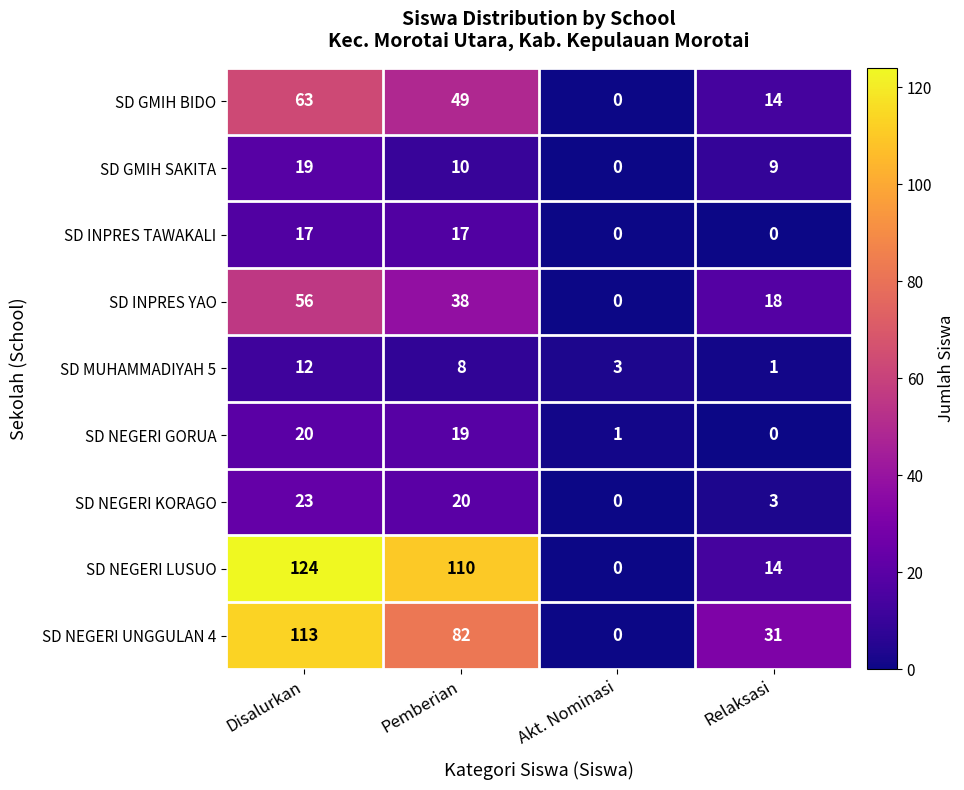

Which series has the largest total across all categories?

SD NEGERI LUSUO